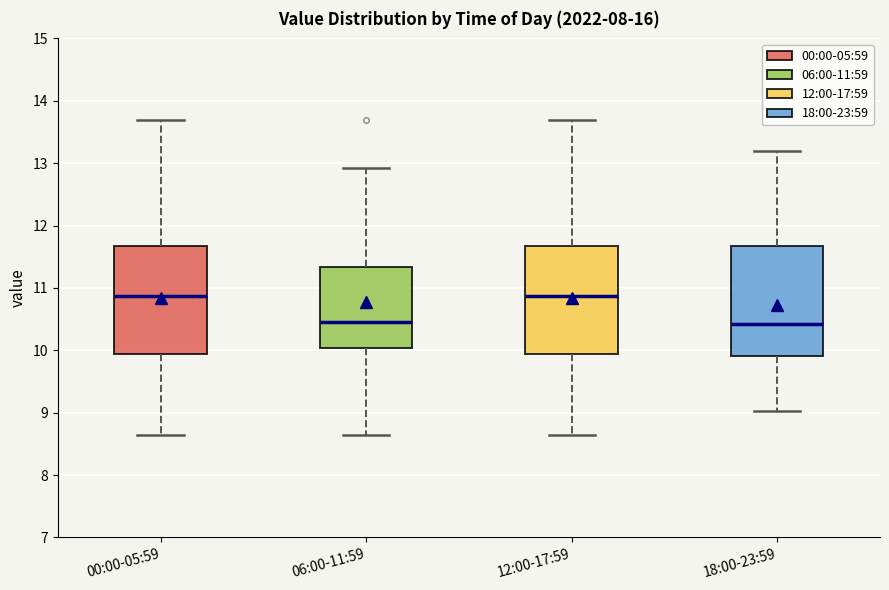

Where does the lower whisker of the box for 00:00-05:59 end on the y-axis? The values are not printed on the chart, so give them approximately, as read against the axis.

8.7